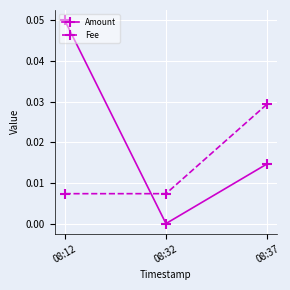

What are all the series names shown in the legend?

Amount, Fee